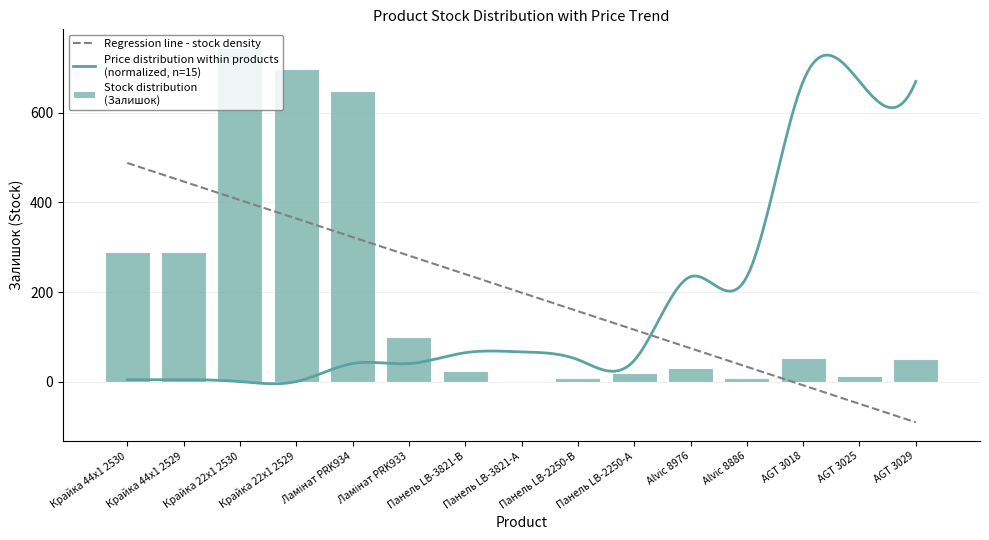

Reading left to right, extract all data points from this chart.

Крайка 44x1 2530=289	Крайка 44x1 2529=290	Крайка 22x1 2530=745	Крайка 22x1 2529=698	Ламінат PRK934=649	Ламінат PRK933=100	Панель LB-3821-В=24	Панель LB-3821-А=2	Панель LB-2250-В=8	Панель LB-2250-А=19	Alvic 8976=31	Alvic 8886=8	AGT 3018=53	AGT 3025=13	AGT 3029=50